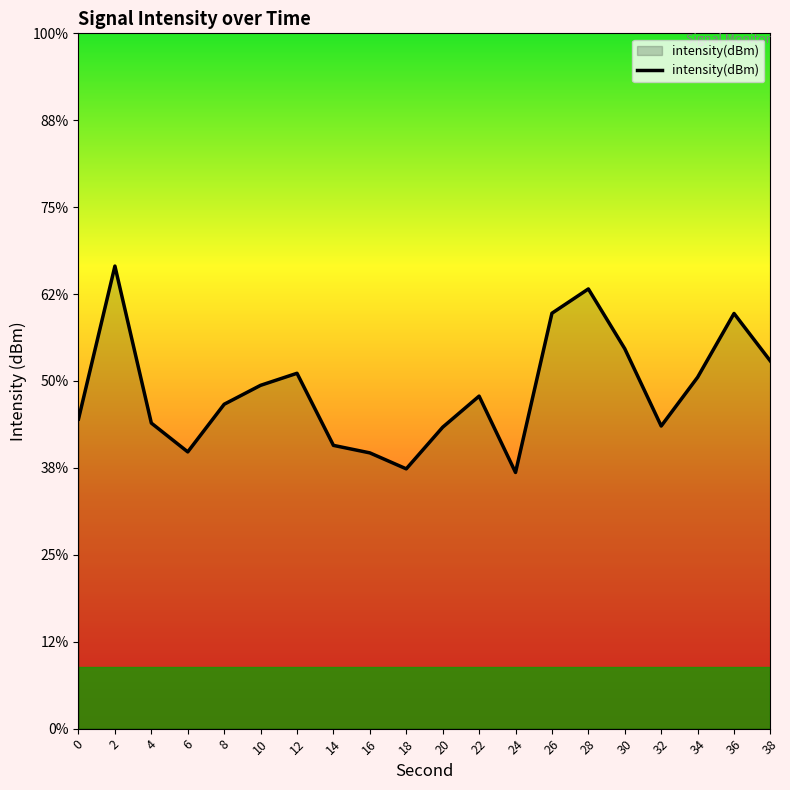

What is the value of the 1st point from the left?

-117.4